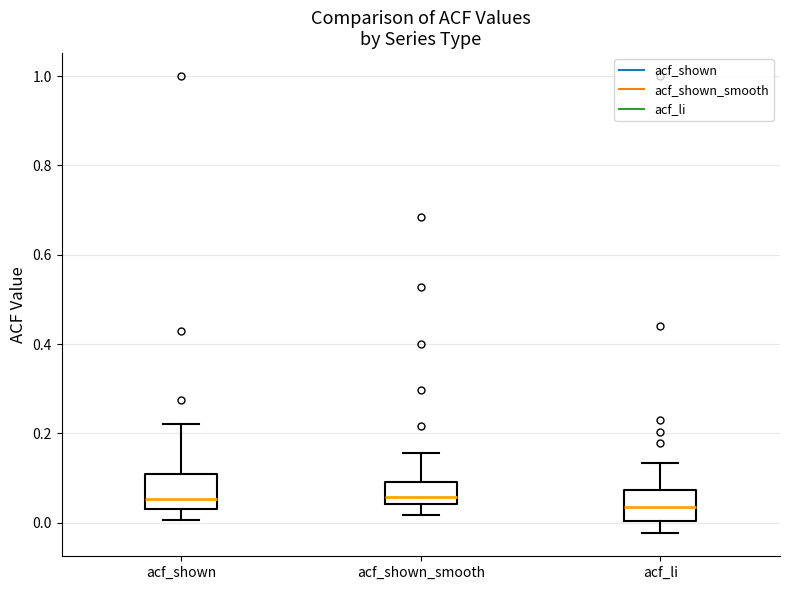

Where does the upper whisker of the box for acf_shown end on the y-axis? The values are not printed on the chart, so give them approximately, as read against the axis.

0.22